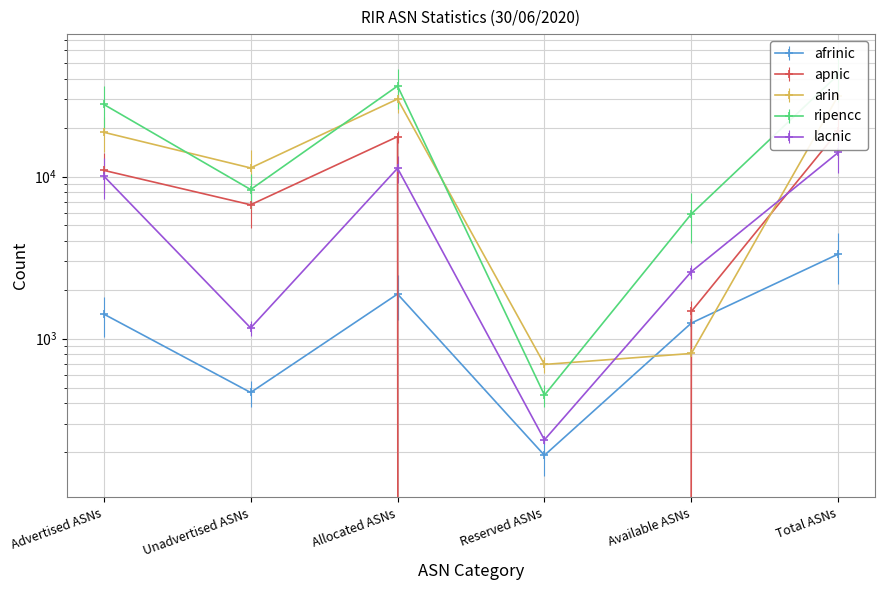

Which category has the highest value across all series?

Total ASNs